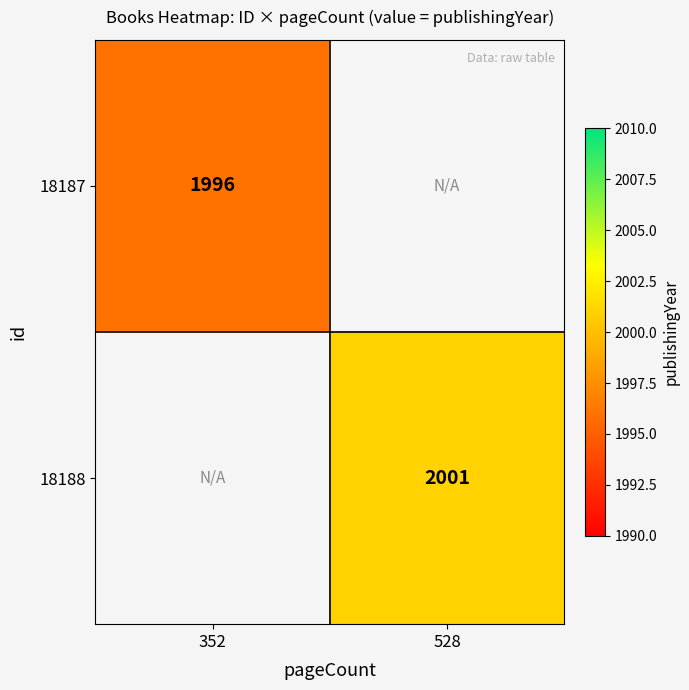

The 18188 series shows 2001 at 528. True or false?

True